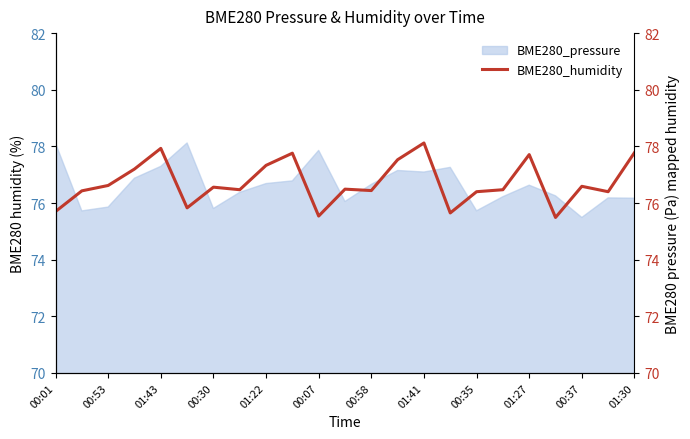

True or false: BME280_pressure has a value of 129.9 at 00:58.

False